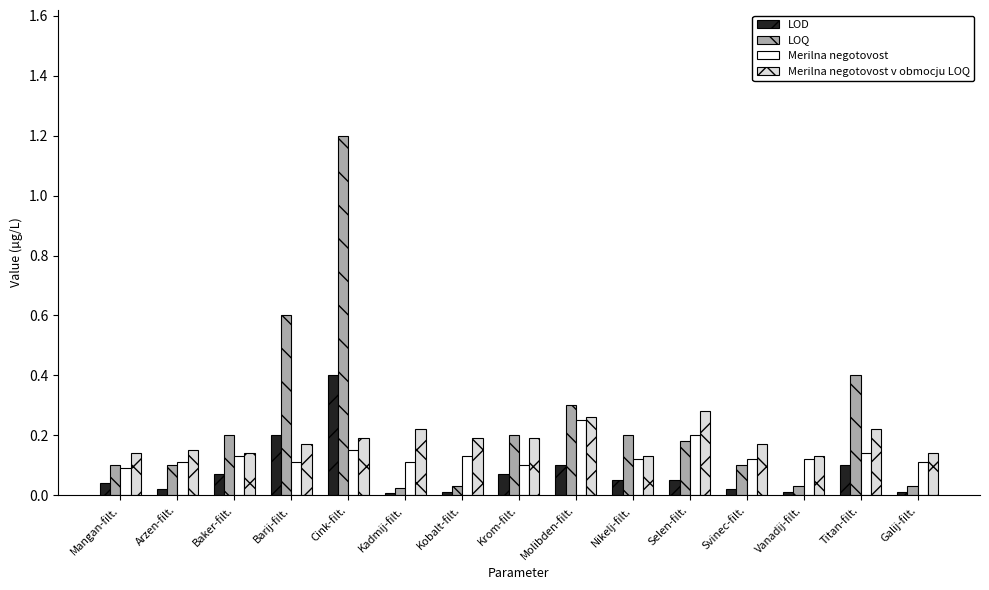

The Merilna negotovost v obmocju LOQ series shows 0.2 at Galij-filt.. True or false?

False